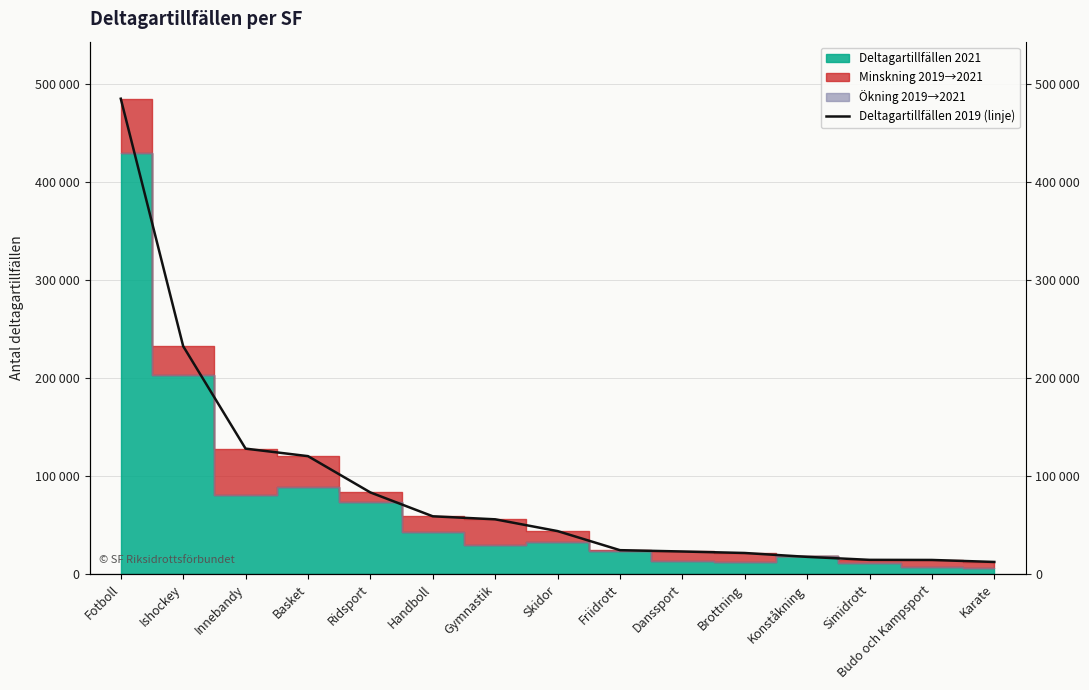

What is the difference between the values at Ishockey and Skidor?

188474